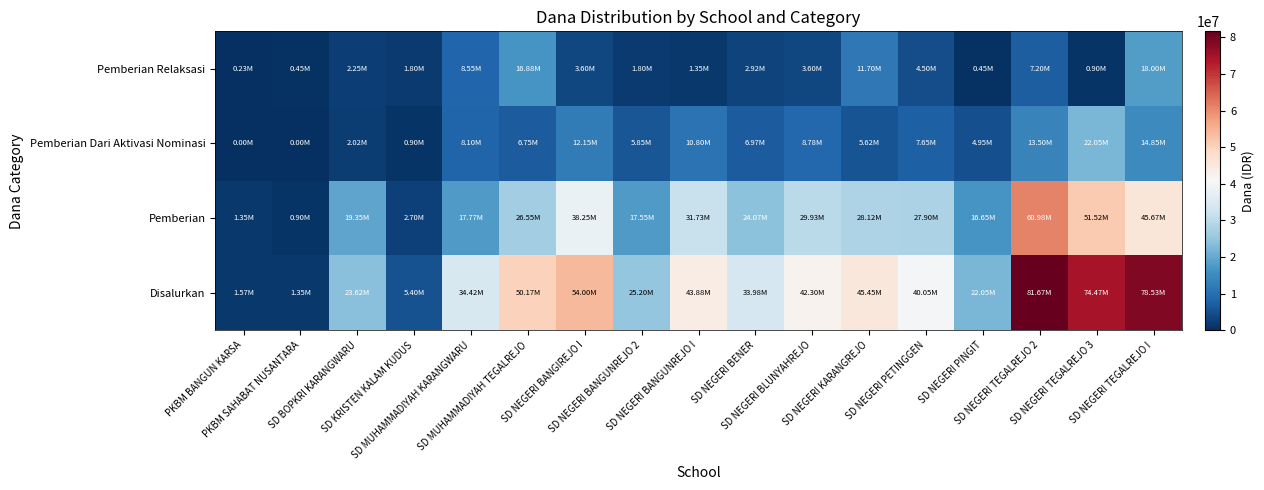

Reading right to left, list all the values displayed in this chart.

Disalurkan: SD NEGERI TEGALREJO I=78525000	SD NEGERI TEGALREJO 3=74475000	SD NEGERI TEGALREJO 2=81675000	SD NEGERI PINGIT=22050000	SD NEGERI PETINGGEN=40050000	SD NEGERI KARANGREJO=45450000	SD NEGERI BLUNYAHREJO=42300000	SD NEGERI BENER=33975000	SD NEGERI BANGUNREJO I=43875000	SD NEGERI BANGUNREJO 2=25200000	SD NEGERI BANGIREJO I=54000000	SD MUHAMMADIYAH TEGALREJO=50175000	SD MUHAMMADIYAH KARANGWARU=34425000	SD KRISTEN KALAM KUDUS=5400000	SD BOPKRI KARANGWARU=23625000	PKBM SAHABAT NUSANTARA=1350000	PKBM BANGUN KARSA=1575000
Pemberian: SD NEGERI TEGALREJO I=45675000	SD NEGERI TEGALREJO 3=51525000	SD NEGERI TEGALREJO 2=60975000	SD NEGERI PINGIT=16650000	SD NEGERI PETINGGEN=27900000	SD NEGERI KARANGREJO=28125000	SD NEGERI BLUNYAHREJO=29925000	SD NEGERI BENER=24075000	SD NEGERI BANGUNREJO I=31725000	SD NEGERI BANGUNREJO 2=17550000	SD NEGERI BANGIREJO I=38250000	SD MUHAMMADIYAH TEGALREJO=26550000	SD MUHAMMADIYAH KARANGWARU=17775000	SD KRISTEN KALAM KUDUS=2700000	SD BOPKRI KARANGWARU=19350000	PKBM SAHABAT NUSANTARA=900000	PKBM BANGUN KARSA=1350000
Pemberian Dari Aktivasi Nominasi: SD NEGERI TEGALREJO I=14850000	SD NEGERI TEGALREJO 3=22050000	SD NEGERI TEGALREJO 2=13500000	SD NEGERI PINGIT=4950000	SD NEGERI PETINGGEN=7650000	SD NEGERI KARANGREJO=5625000	SD NEGERI BLUNYAHREJO=8775000	SD NEGERI BENER=6975000	SD NEGERI BANGUNREJO I=10800000	SD NEGERI BANGUNREJO 2=5850000	SD NEGERI BANGIREJO I=12150000	SD MUHAMMADIYAH TEGALREJO=6750000	SD MUHAMMADIYAH KARANGWARU=8100000	SD KRISTEN KALAM KUDUS=900000	SD BOPKRI KARANGWARU=2025000	PKBM SAHABAT NUSANTARA=0	PKBM BANGUN KARSA=0
Pemberian Relaksasi: SD NEGERI TEGALREJO I=18000000	SD NEGERI TEGALREJO 3=900000	SD NEGERI TEGALREJO 2=7200000	SD NEGERI PINGIT=450000	SD NEGERI PETINGGEN=4500000	SD NEGERI KARANGREJO=11700000	SD NEGERI BLUNYAHREJO=3600000	SD NEGERI BENER=2925000	SD NEGERI BANGUNREJO I=1350000	SD NEGERI BANGUNREJO 2=1800000	SD NEGERI BANGIREJO I=3600000	SD MUHAMMADIYAH TEGALREJO=16875000	SD MUHAMMADIYAH KARANGWARU=8550000	SD KRISTEN KALAM KUDUS=1800000	SD BOPKRI KARANGWARU=2250000	PKBM SAHABAT NUSANTARA=450000	PKBM BANGUN KARSA=225000